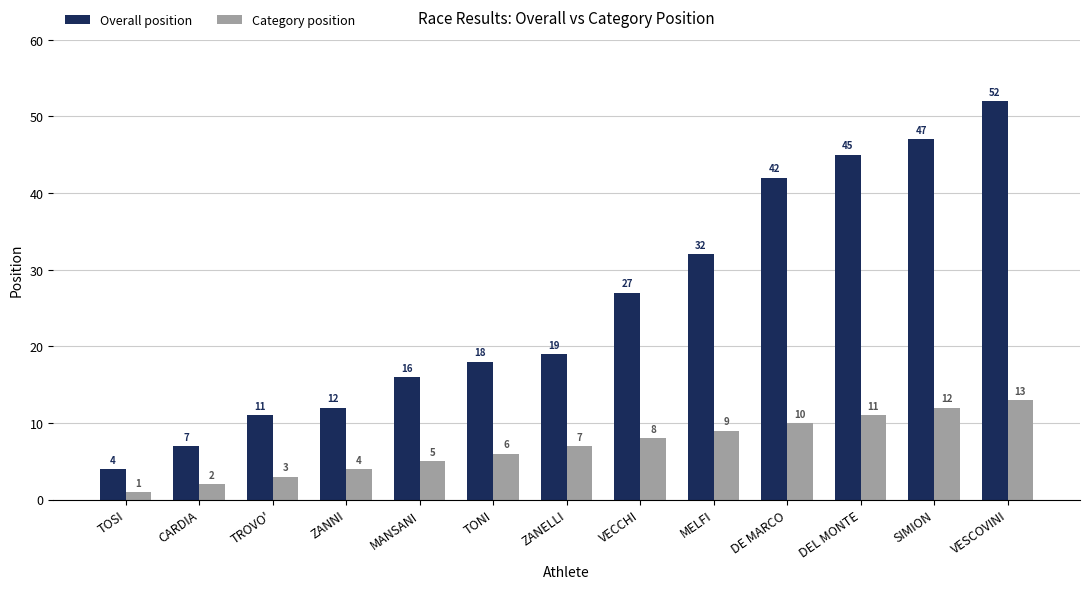

Reading right to left, transcribe all the data shown in this chart.

Overall position: 52	47	45	42	32	27	19	18	16	12	11	7	4
Category position: 13	12	11	10	9	8	7	6	5	4	3	2	1